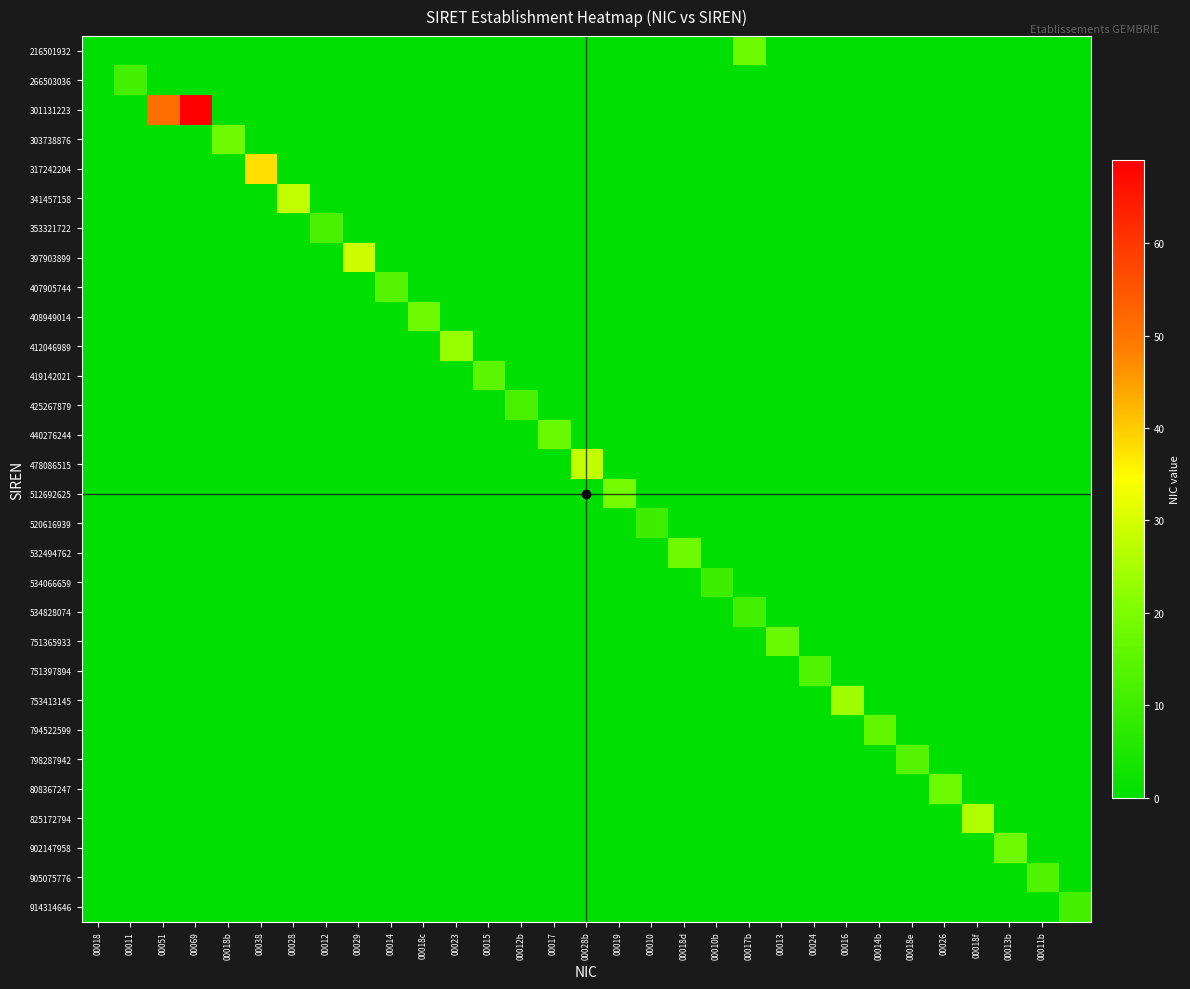

Which series has the largest total across all categories?

301131223